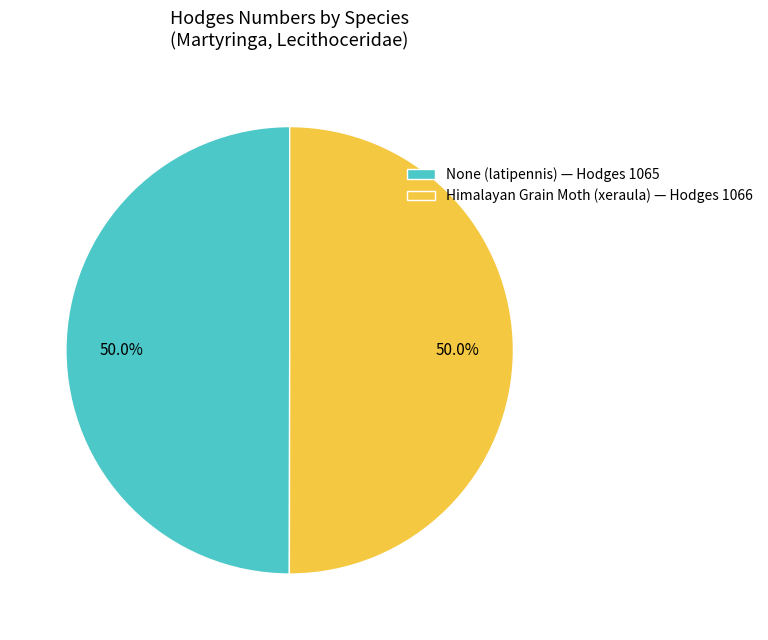

To the nearest percent, what portion does Himalayan Grain Moth (xeraula) represent?

50%